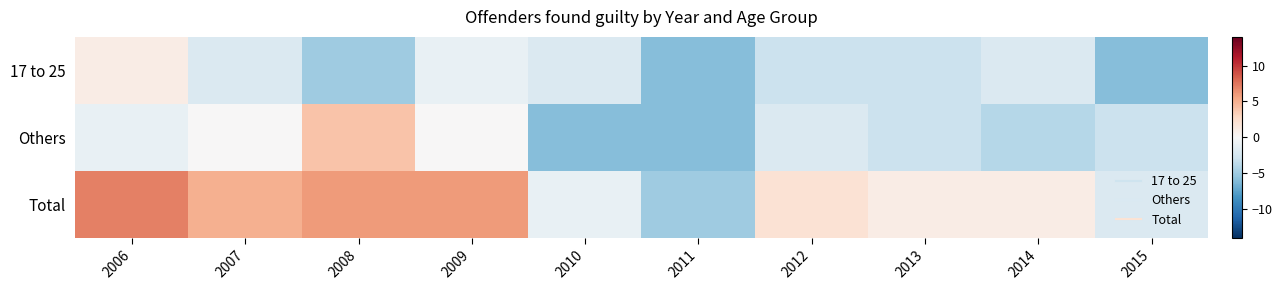

Reading left to right, extract all data points from this chart.

17 to 25: 2006=1	2007=-2	2008=-5	2009=-1	2010=-2	2011=-6	2012=-3	2013=-3	2014=-2	2015=-6
Others: 2006=-1	2007=0	2008=4	2009=0	2010=-6	2011=-6	2012=-2	2013=-3	2014=-4	2015=-3
Total: 2006=7	2007=5	2008=6	2009=6	2010=-1	2011=-5	2012=2	2013=1	2014=1	2015=-2